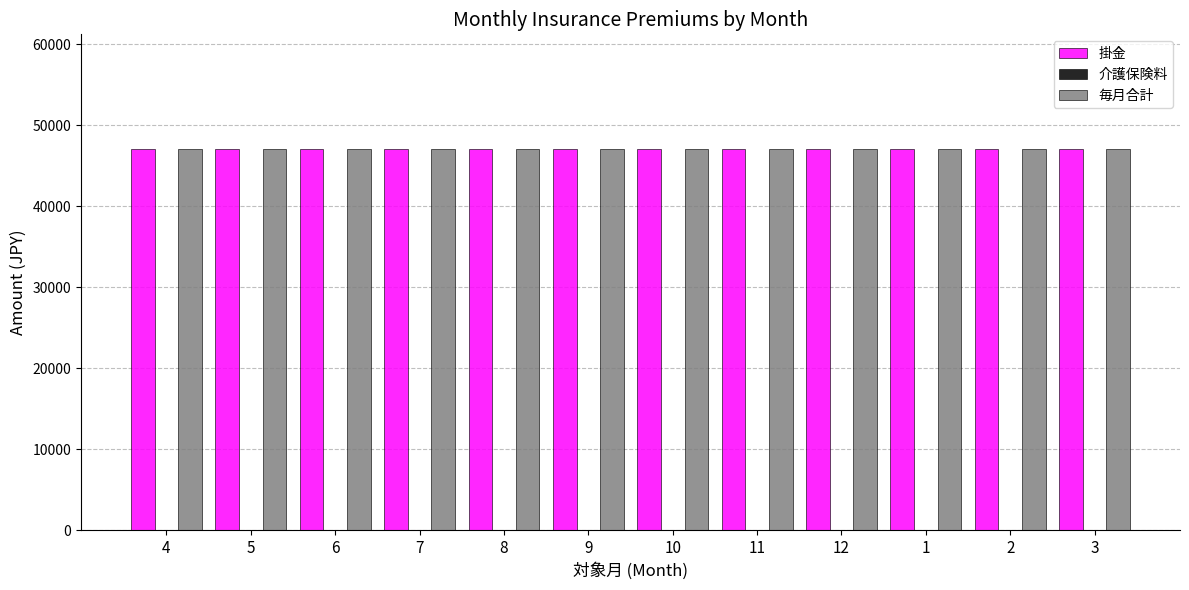

Reading left to right, what are all the values shown in this chart?

掛金: 4=47080	5=47080	6=47080	7=47080	8=47080	9=47080	10=47080	11=47080	12=47080	1=47080	2=47080	3=47080
介護保険料: 4=0	5=0	6=0	7=0	8=0	9=0	10=0	11=0	12=0	1=0	2=0	3=0
毎月合計: 4=47080	5=47080	6=47080	7=47080	8=47080	9=47080	10=47080	11=47080	12=47080	1=47080	2=47080	3=47080